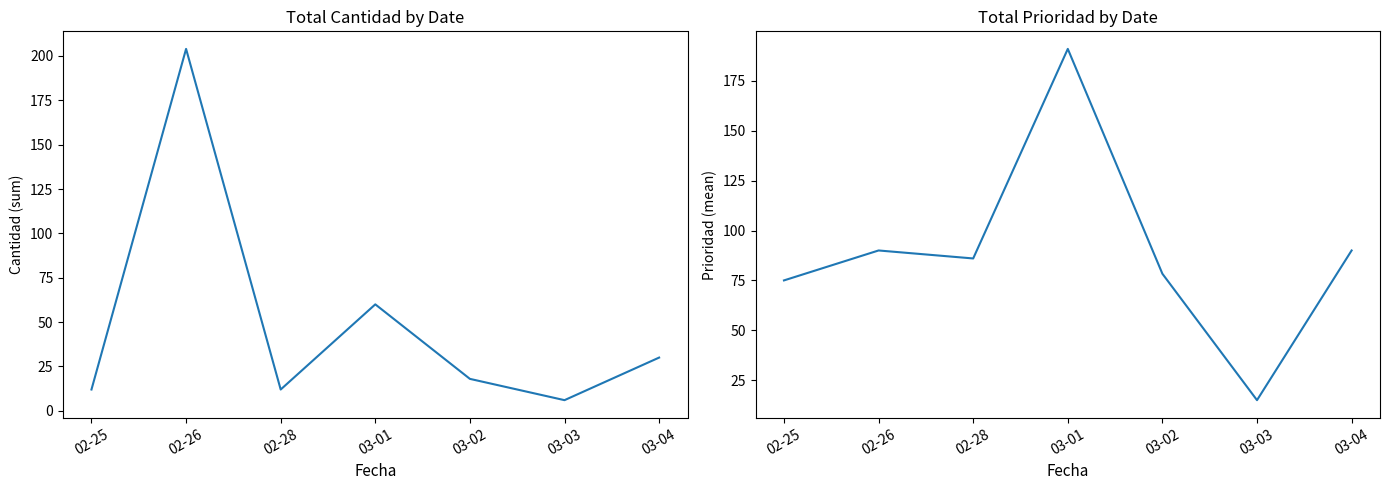

Rank the series at 03-02 from highest to lowest value.

Avg Prioridad, Total Cantidad